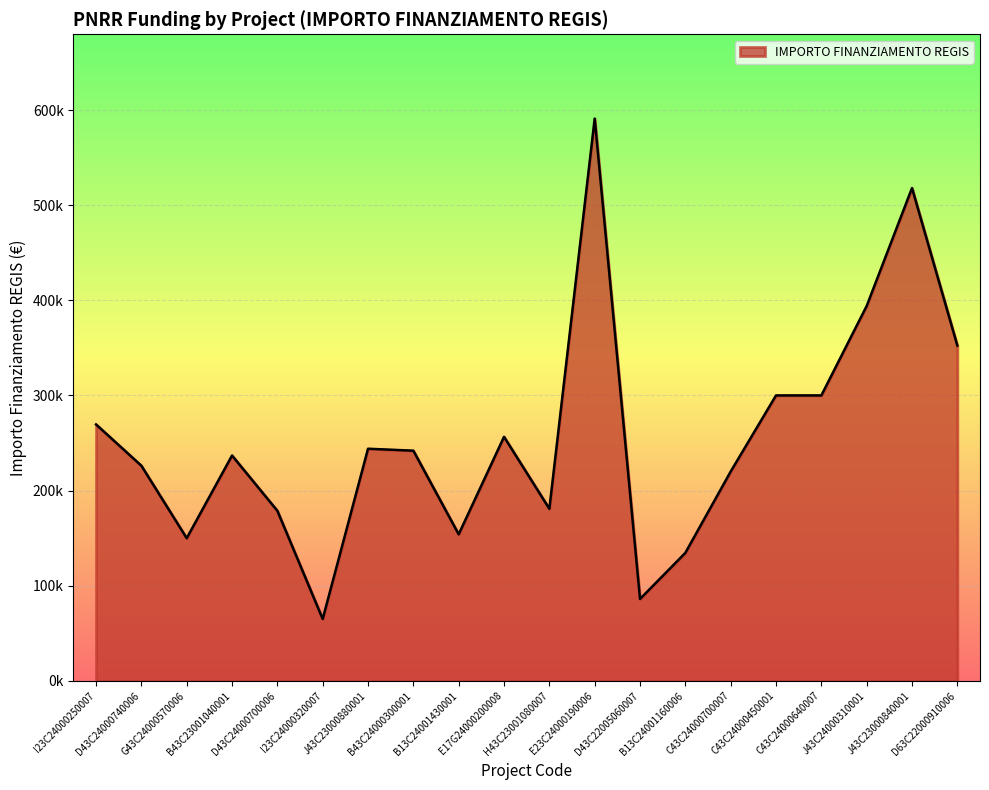

Rank the categories by value from highest to lowest.

E23C24000190006, J43C23000840001, J43C24000310001, D63C22000910006, C43C24000450001, C43C24000640007, I23C24000250007, E17G24000200008, J43C23000880001, B43C24000300001, B43C23001040001, D43C24000740006, C43C24000700007, H43C23001080007, D43C24000700006, B13C24001430001, G43C24000570006, B13C24001160006, D43C22005060007, I23C24000320007